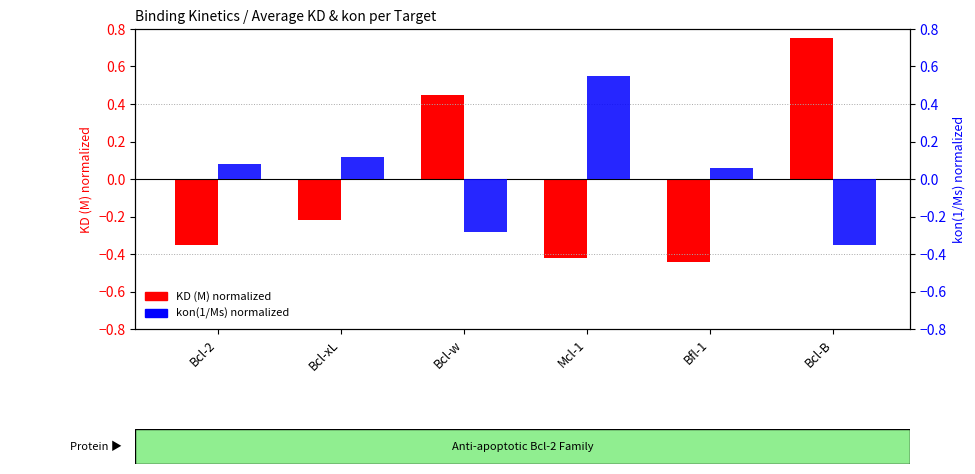

How many KD (M) normalized values are between 0 and 1?

2